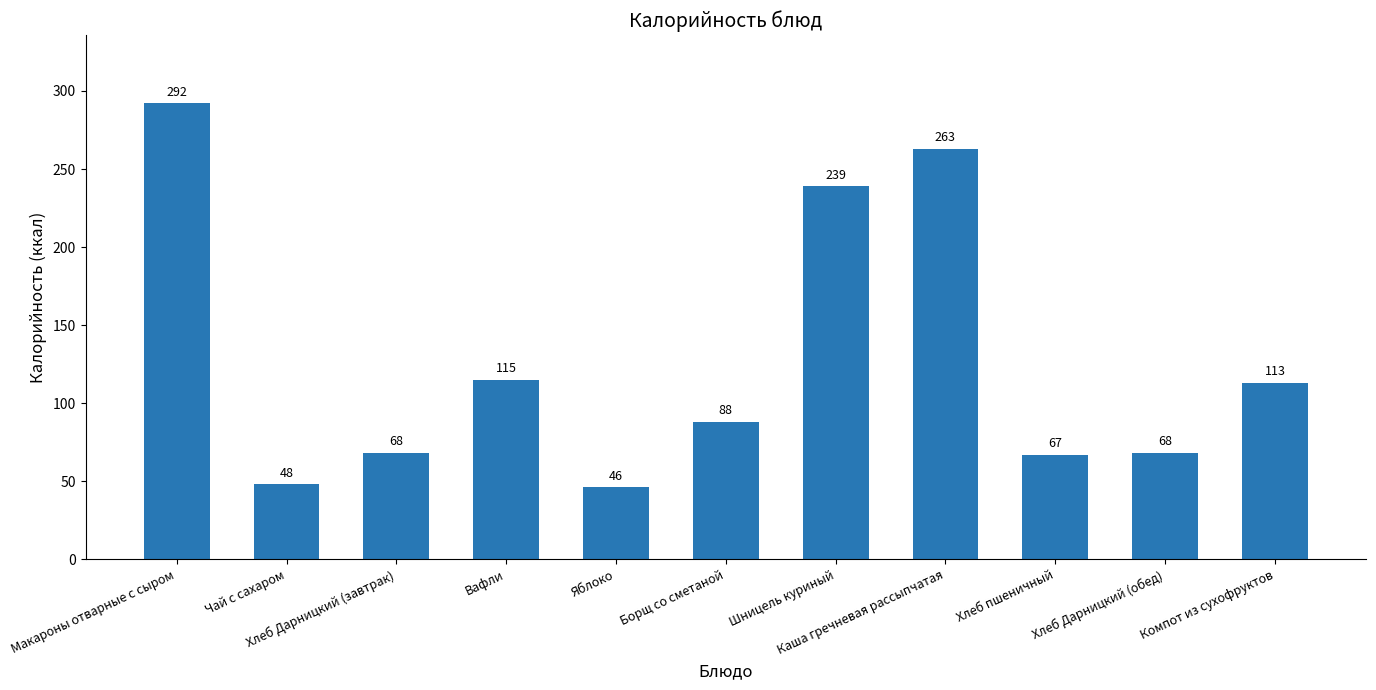

How many data points are less than 88?

5